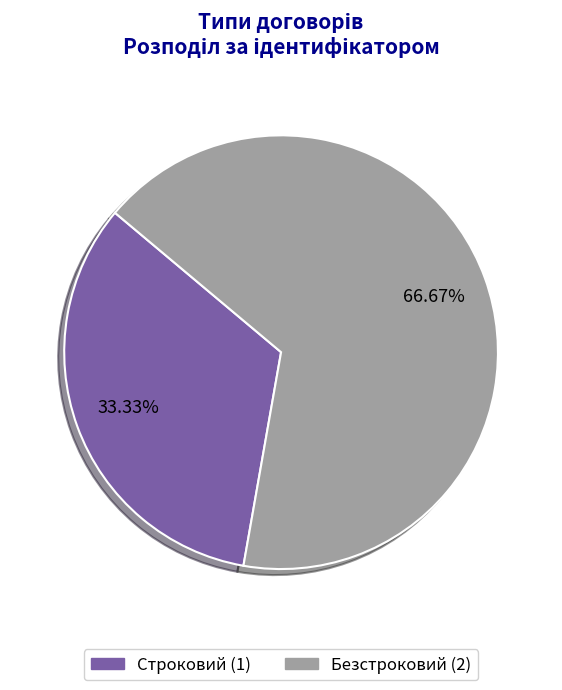

Rank the categories by value from lowest to highest.

Строковий, Безстроковий